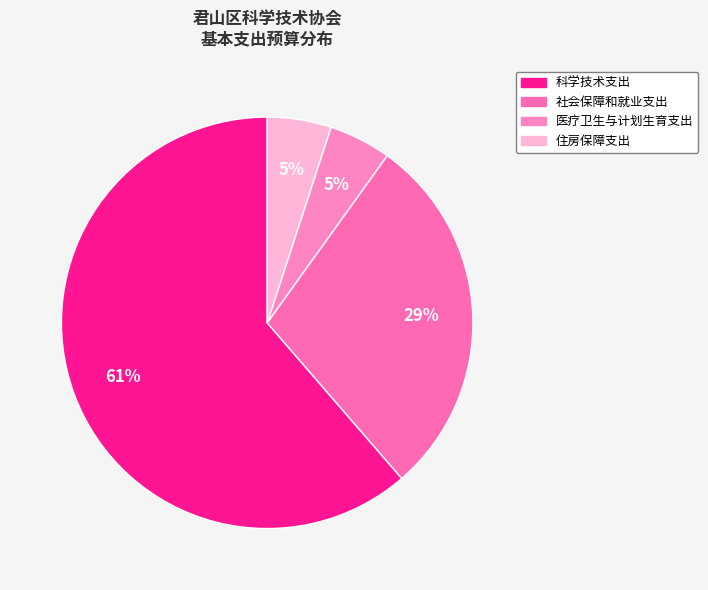

Is it true that 社会保障和就业支出 is 35% of the pie?

False